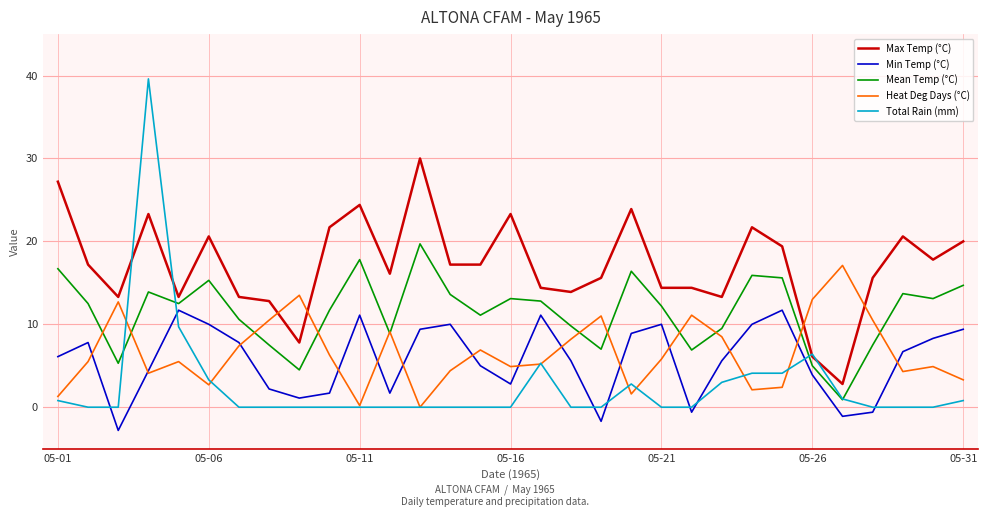

What is the highest value of the Max Temp (°C) series?

30.0